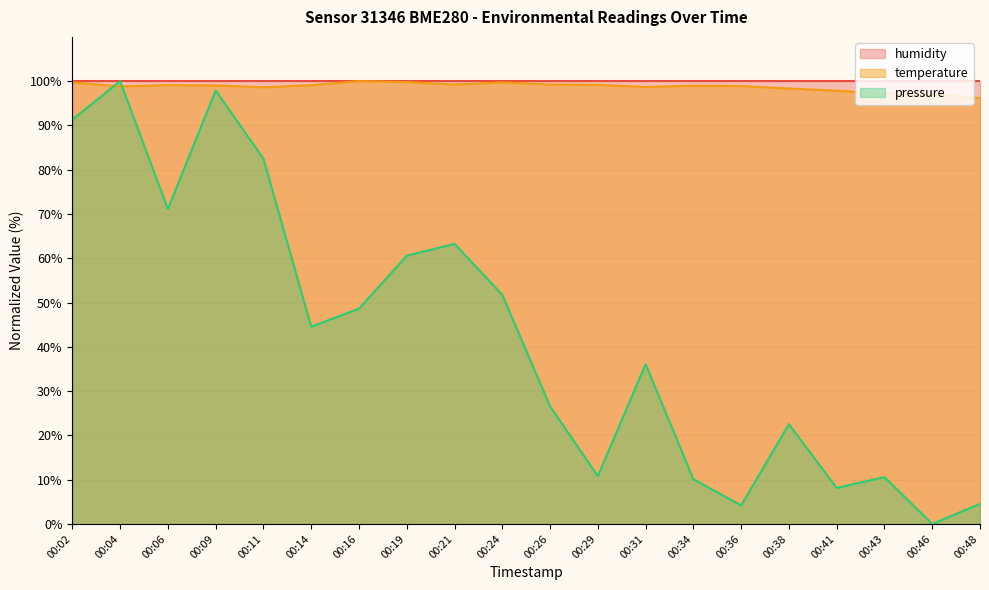

What is the total value across all series at 00:46?

197.0